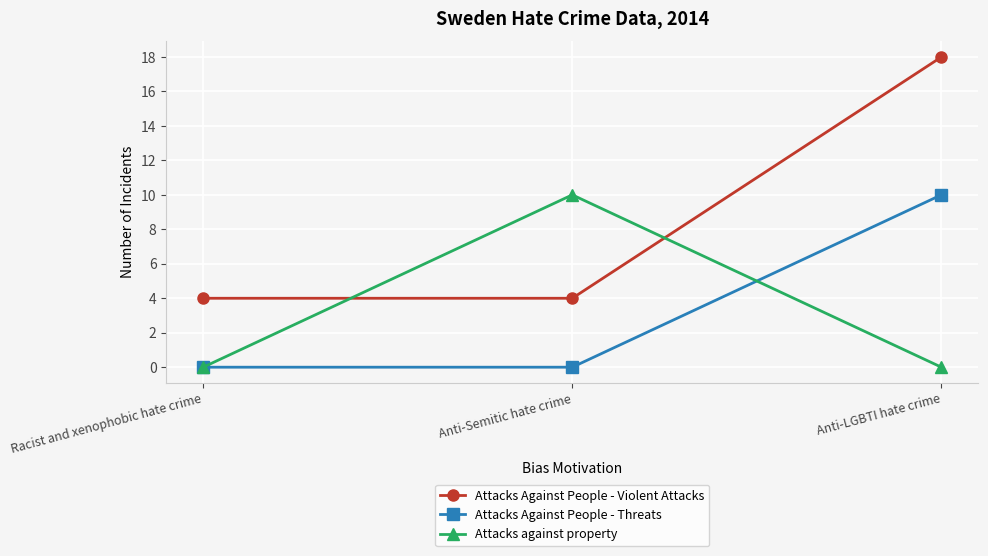

What is the total value across all series at Racist and xenophobic hate crime?

4